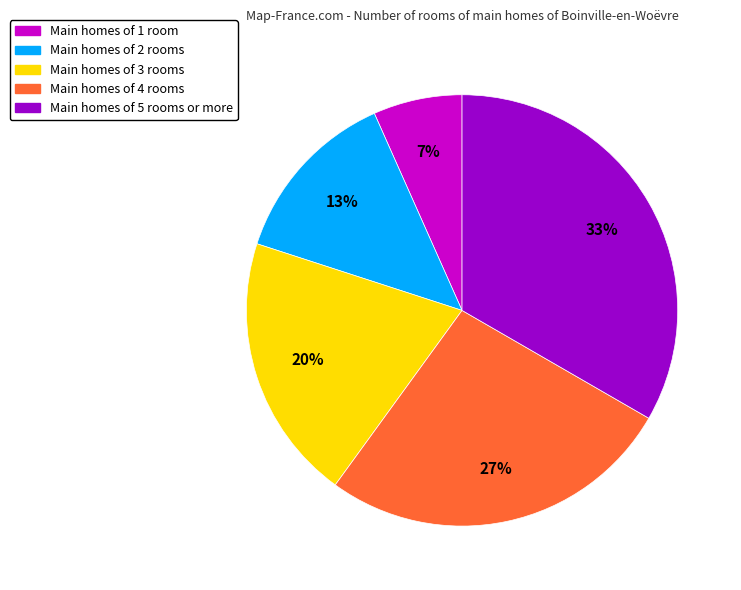

How many segments does this pie chart have?

5